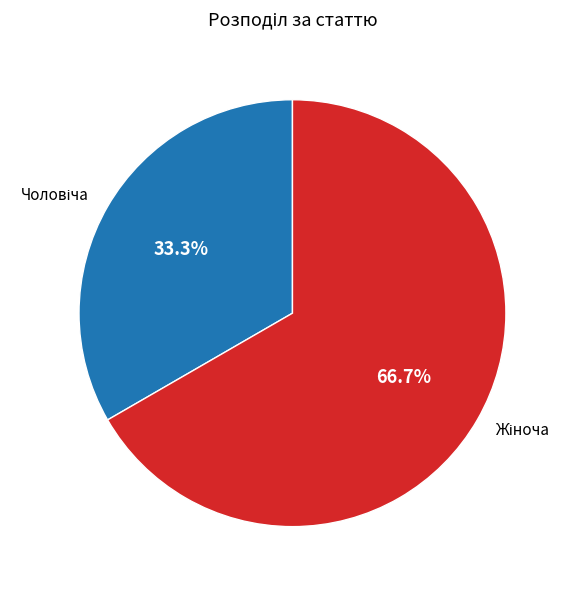

Does any single category account for the majority?

Yes